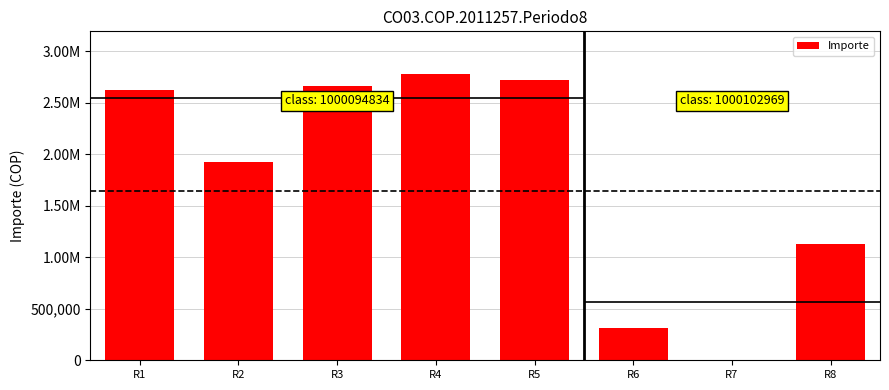

How many series are shown in this chart?

1